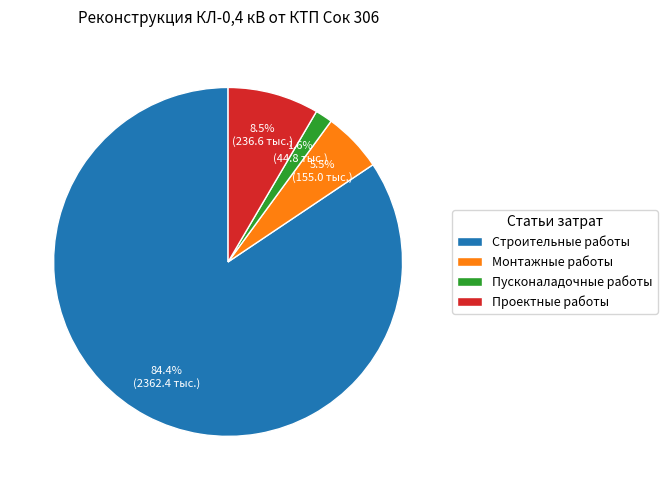

To the nearest percent, what is the difference between the Проектные работы and Монтажные работы slice percentages?

3%